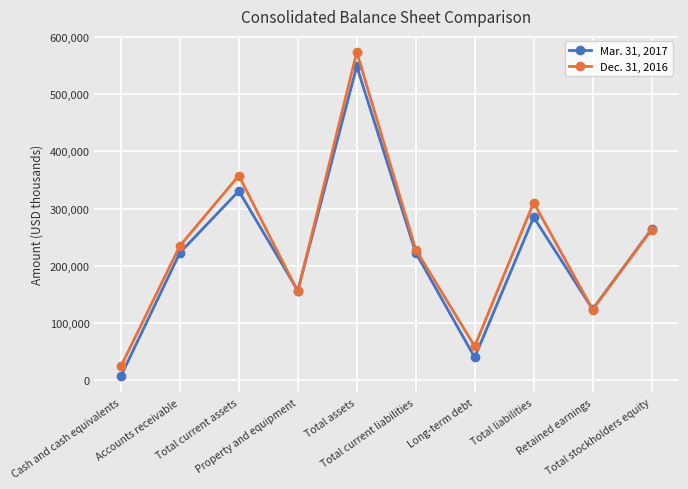

What is the difference between the second highest and minimum values in the Mar. 31, 2017 series?

323769